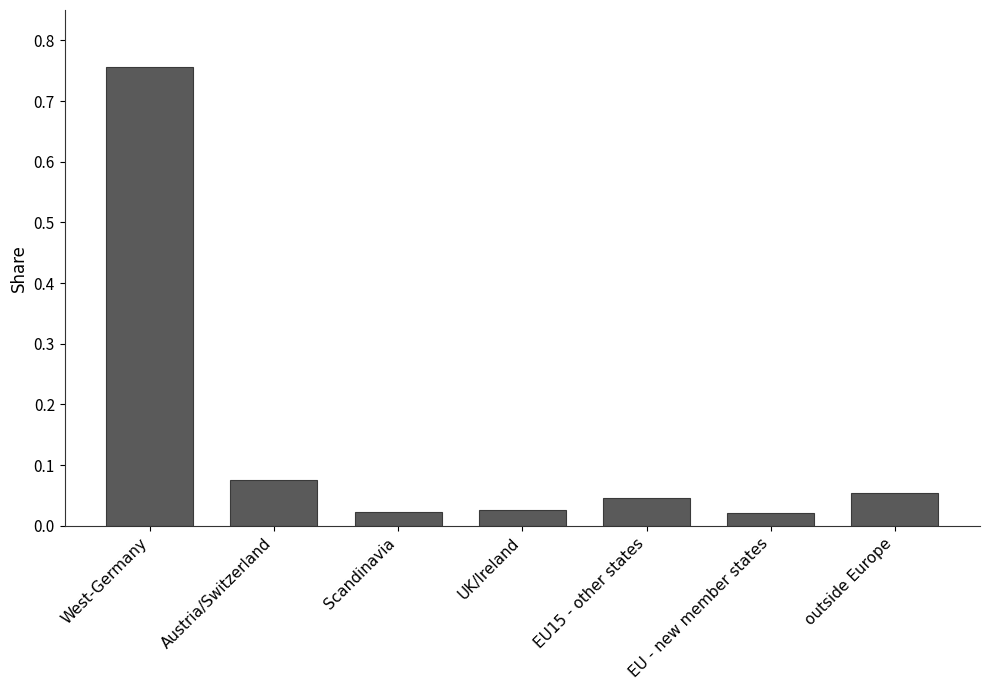

What is the label of the 5th bar from the right?

Scandinavia